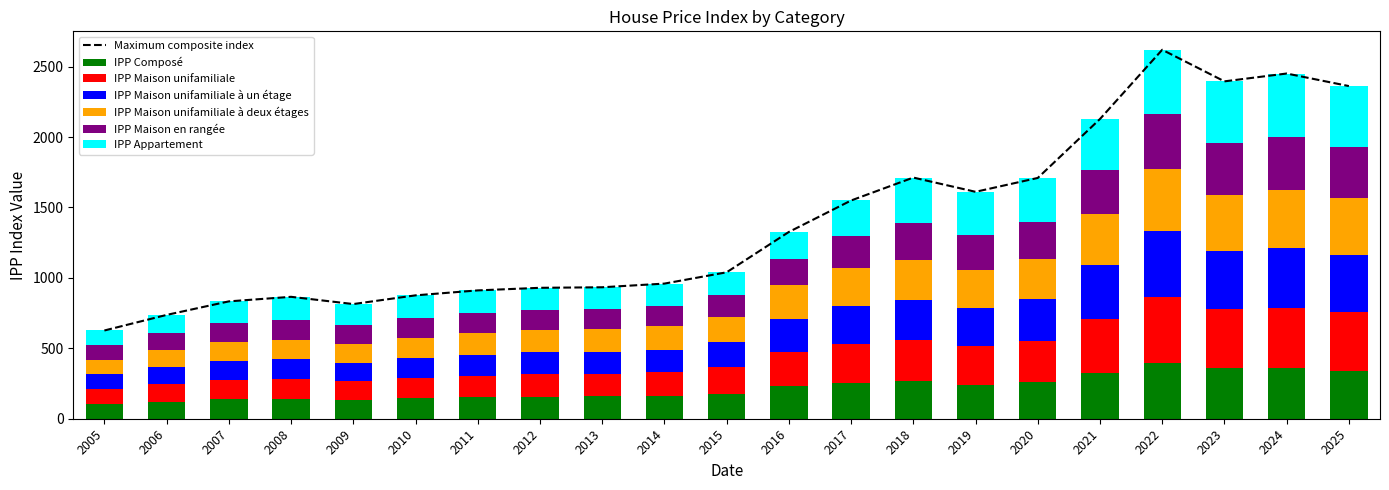

Which series changed the most between 2016 and 2022?

IPP Appartement